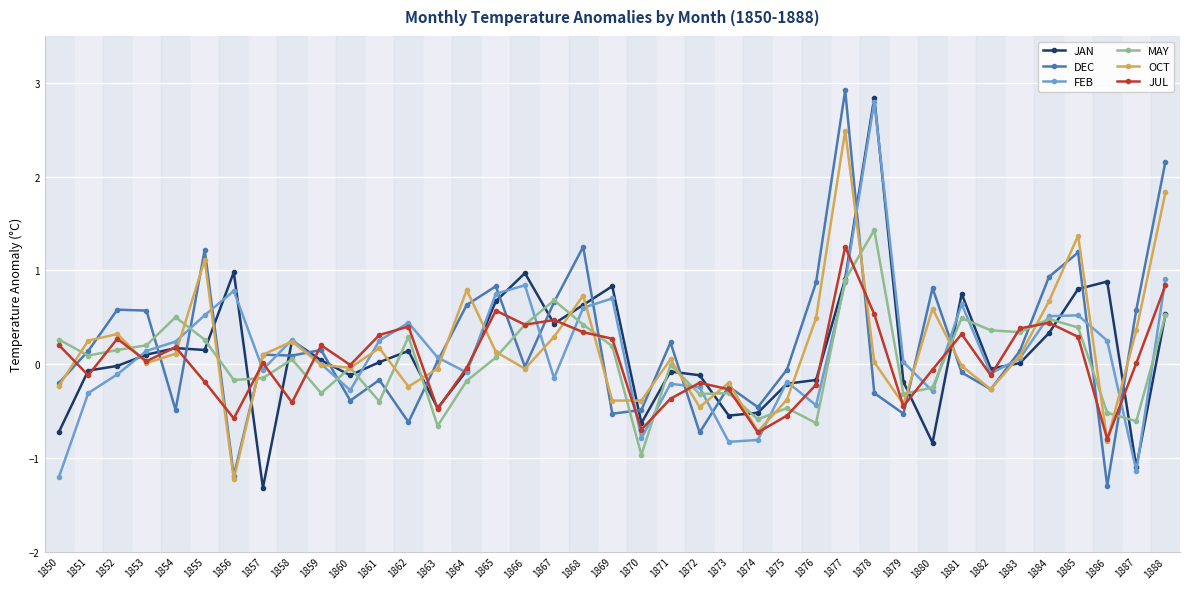

How many data points does each series have?

39